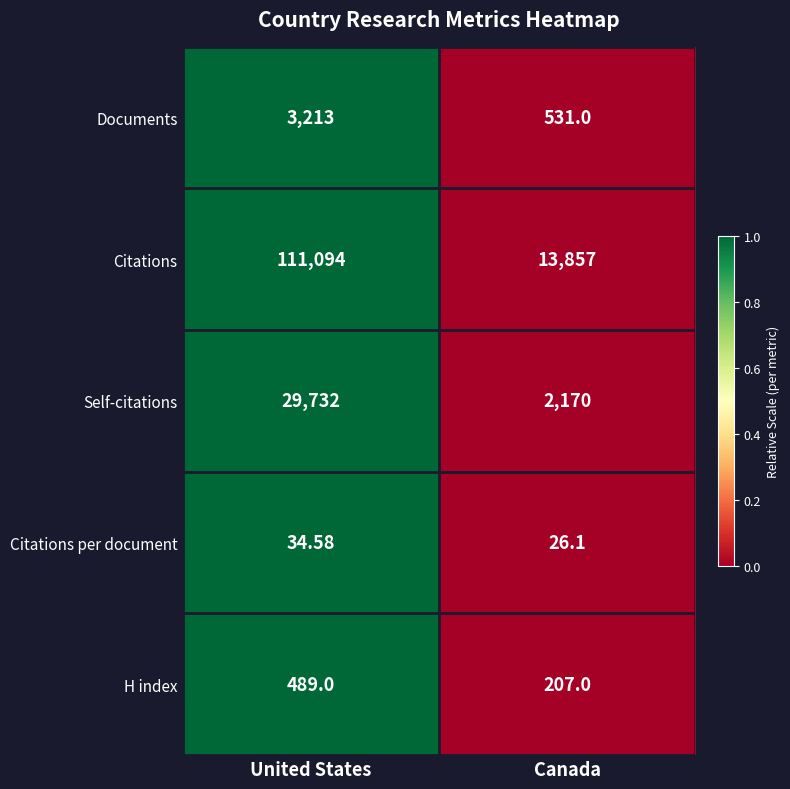

What is the total value across all series at United States?

144562.6